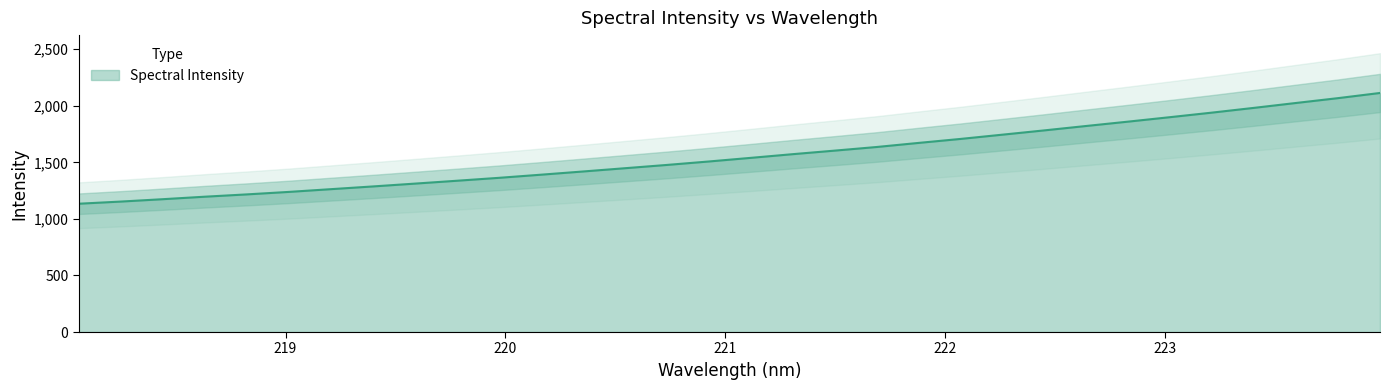

List the labels in order of value, smallest first.

218.0596, 218.2508, 218.442, 218.6332, 218.8244, 219.0156, 219.2067, 219.3979, 219.589, 219.7801, 219.9712, 220.1623, 220.3533, 220.5444, 220.7354, 220.9264, 221.1174, 221.3083, 221.4993, 221.6902, 221.8812, 222.0721, 222.263, 222.4538, 222.6447, 222.8355, 223.0264, 223.2172, 223.408, 223.5987, 223.7895, 223.9802